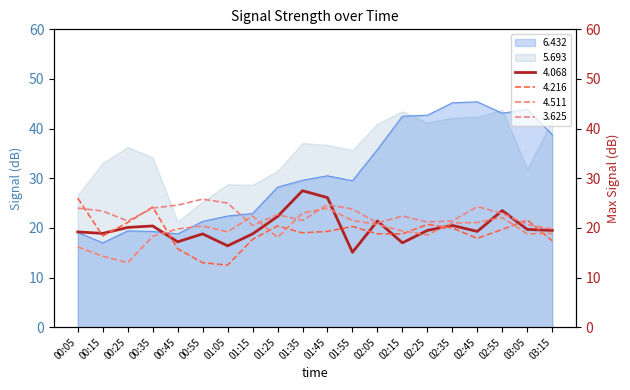

Is the value of 5.693 at 03:05 greater than the value of 6.432 at 00:05?

Yes